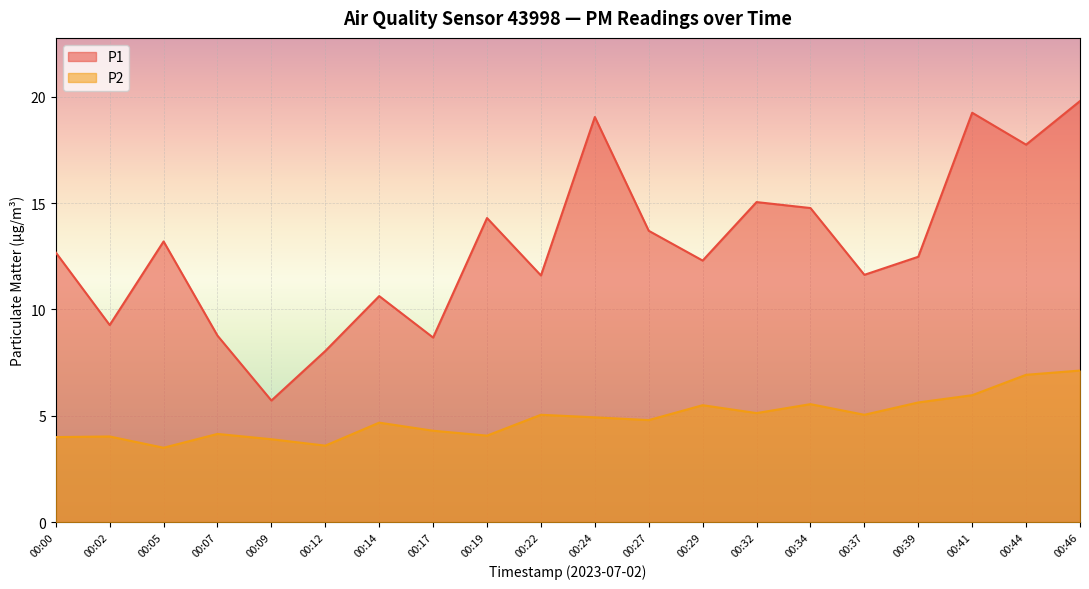

Between 00:41 and 00:07, which is larger?

00:41